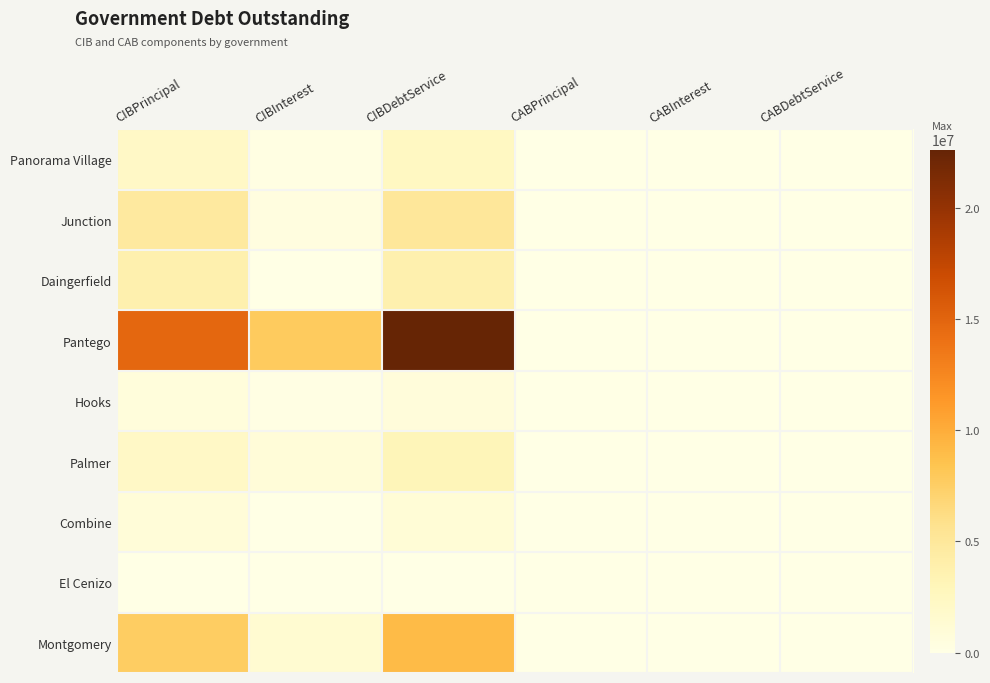

Between CIBDebtService and CABDebtService, which series saw the biggest shift?

Pantego